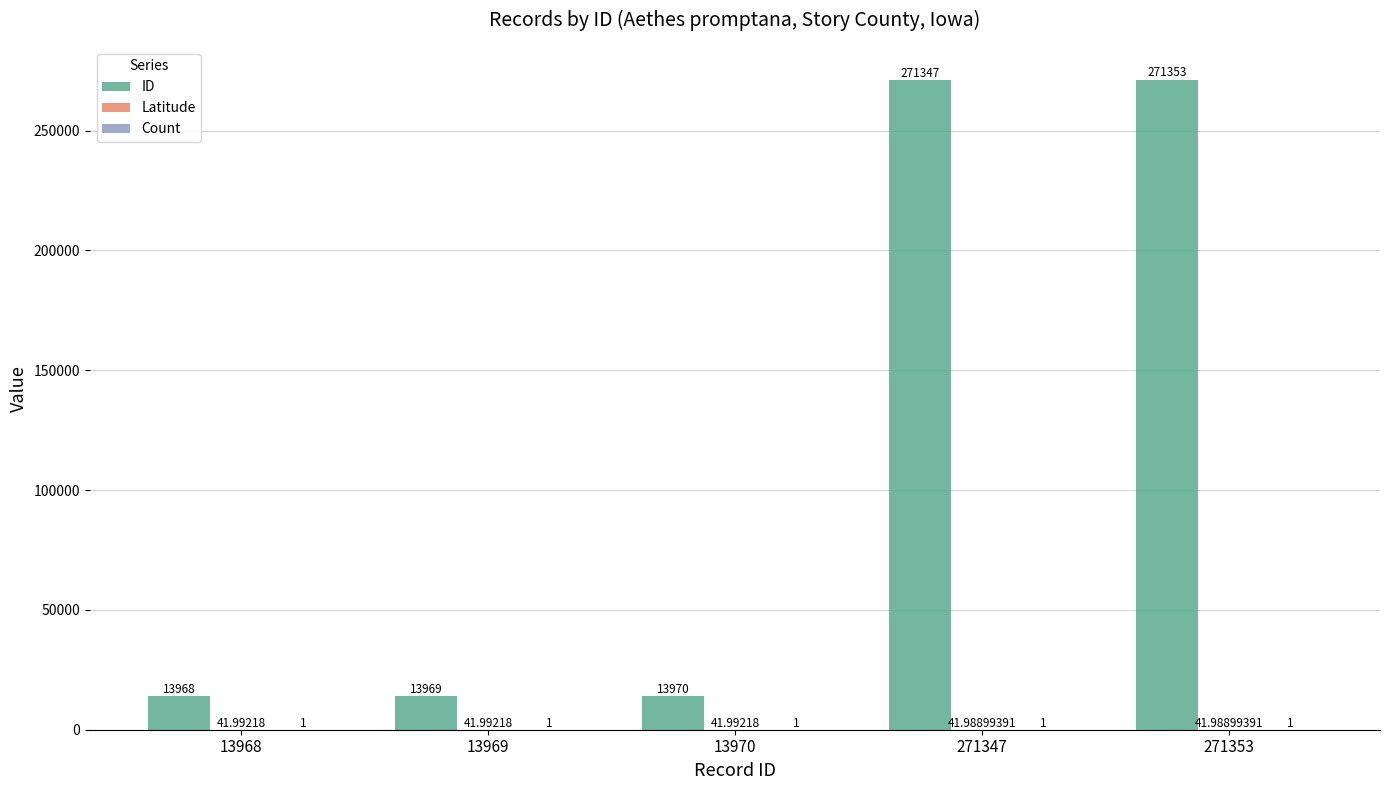

Does the chart contain stacked bars?

No